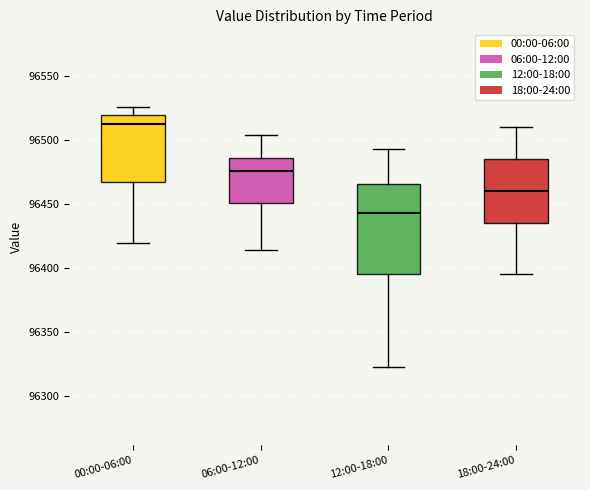

Reading left to right, transcribe this box plot: for each box, give where its median line is, the range the box spans, and where its two whiskers end, as read against the y-axis. The values are not printed on the chart, so give them approximately, as read against the axis.

00:00-06:00: median 96515, box 96465 to 96520, whiskers 96420 to 96525
06:00-12:00: median 96475, box 96450 to 96485, whiskers 96415 to 96505
12:00-18:00: median 96445, box 96395 to 96465, whiskers 96320 to 96495
18:00-24:00: median 96460, box 96435 to 96485, whiskers 96395 to 96510